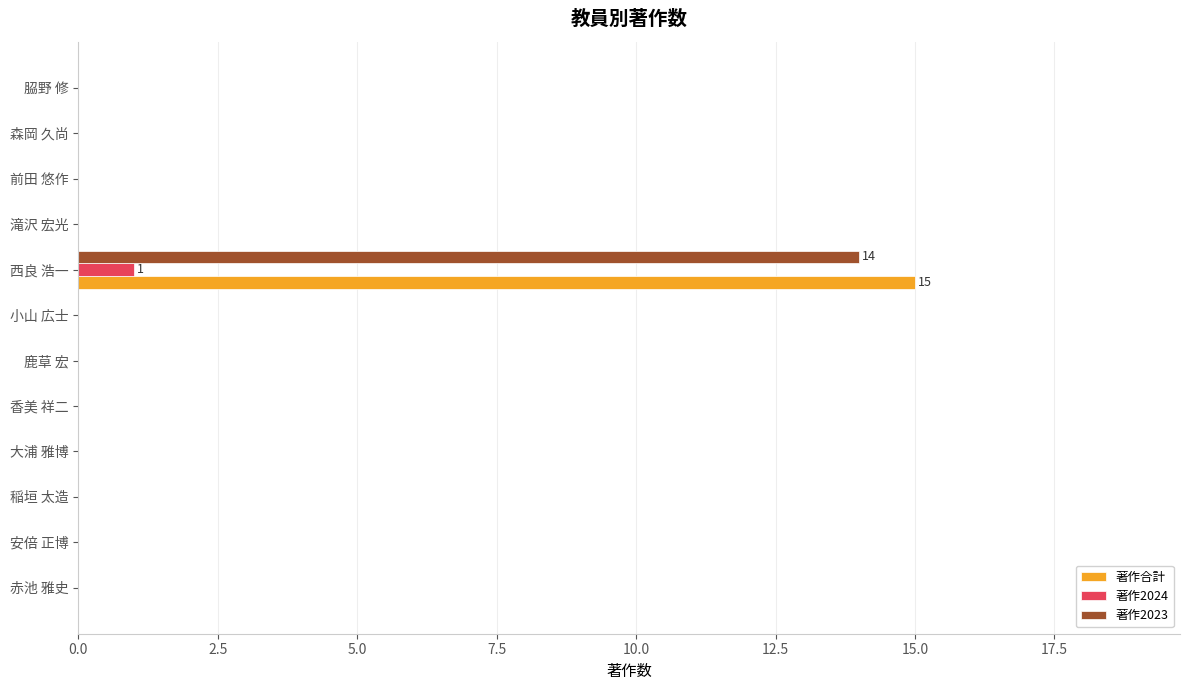

What is the sum of all 著作2023 values?

14